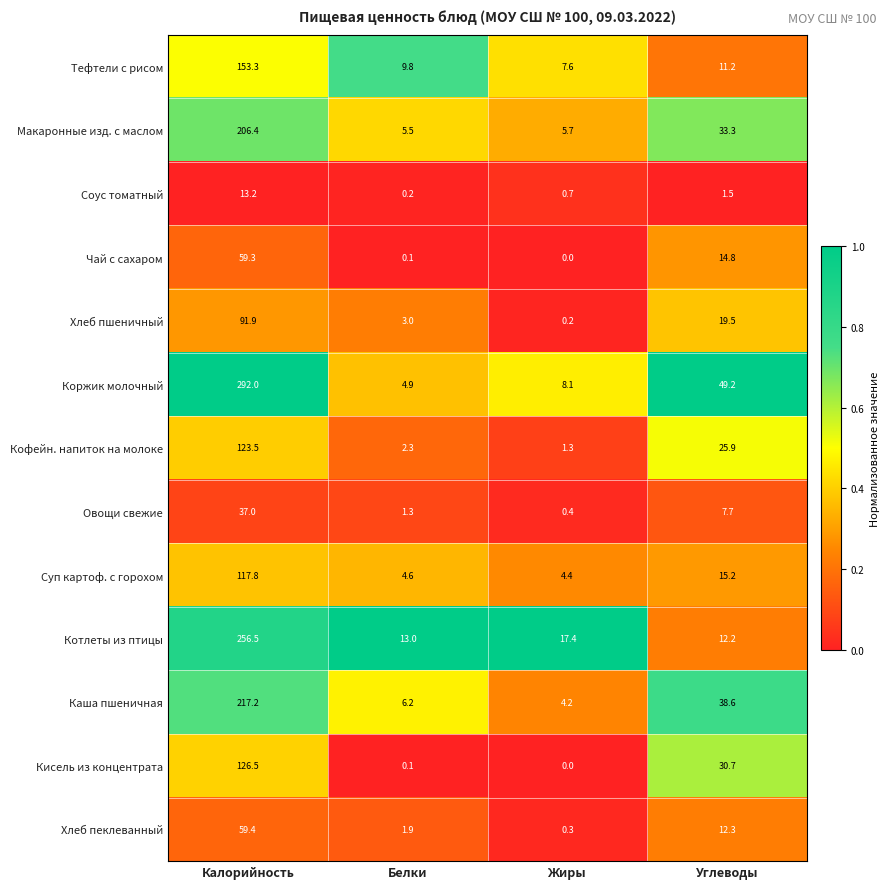

At how many categories does at least one series exceed 0?

4